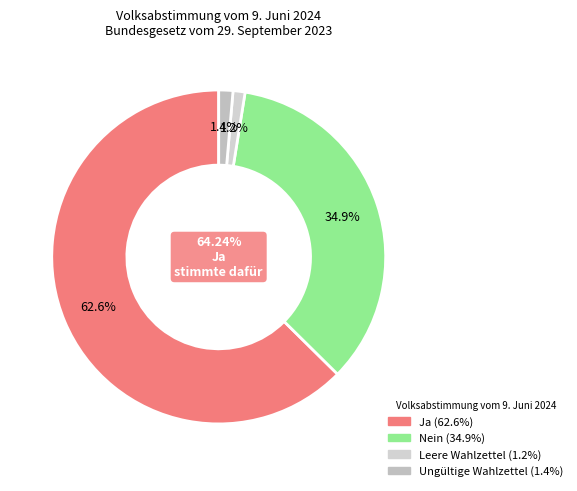

What percentage is the Leere Wahlzettel slice, to the nearest percent?

1%